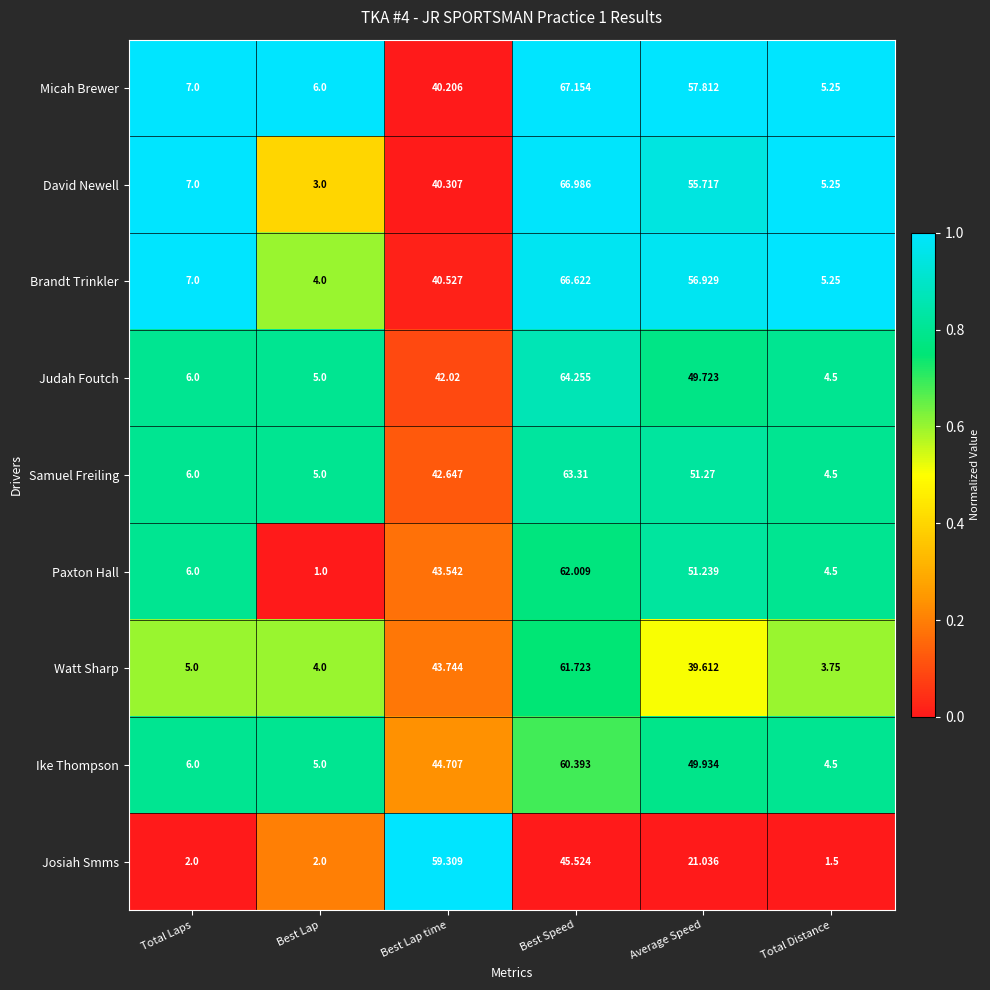

Which category has the lowest value across all series?

Best Lap